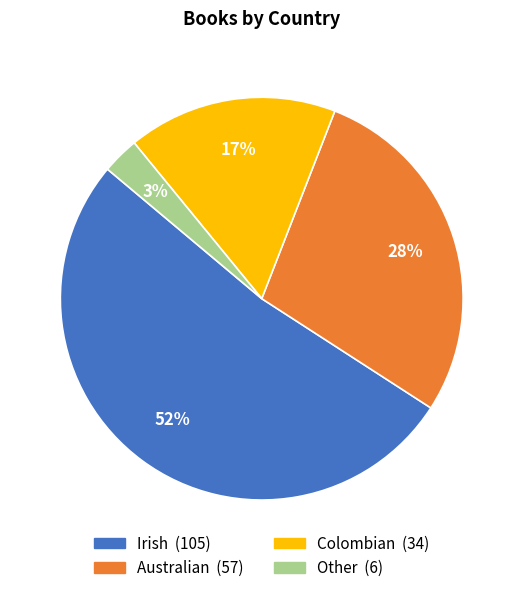

To the nearest percent, what is the average slice percentage?

25%